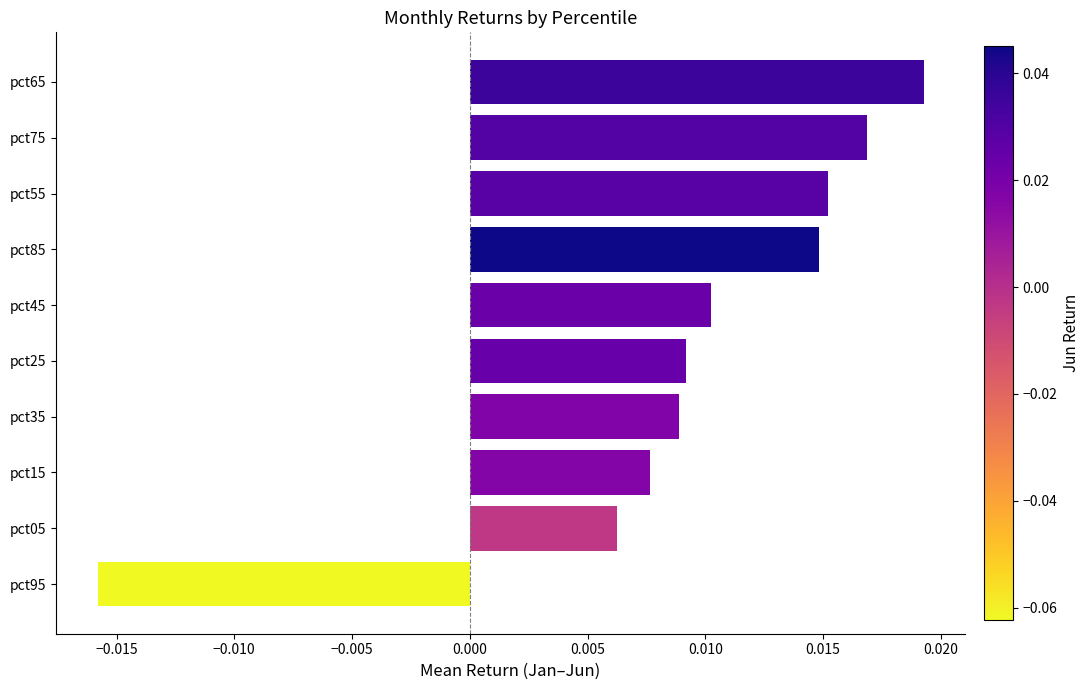

Which has a higher value, pct35 or pct55?

pct55